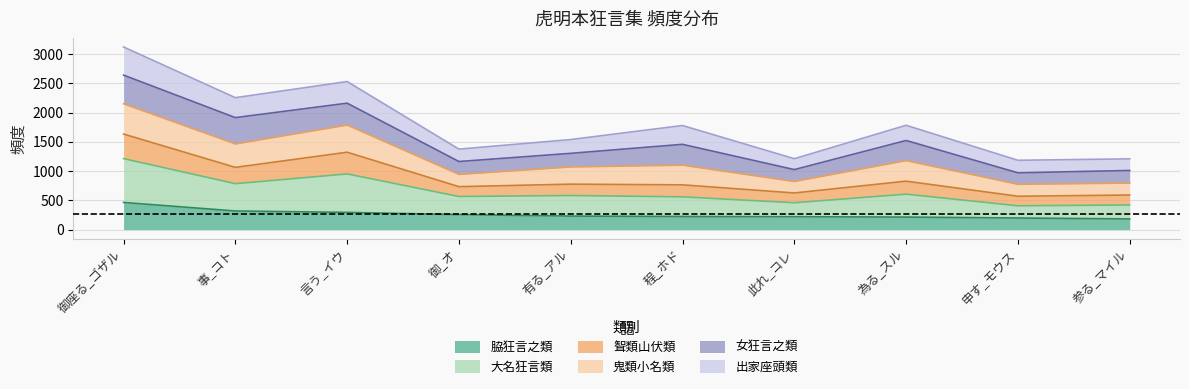

Is it true that 脇狂言之類 equals 231 at 有る_アル?

True